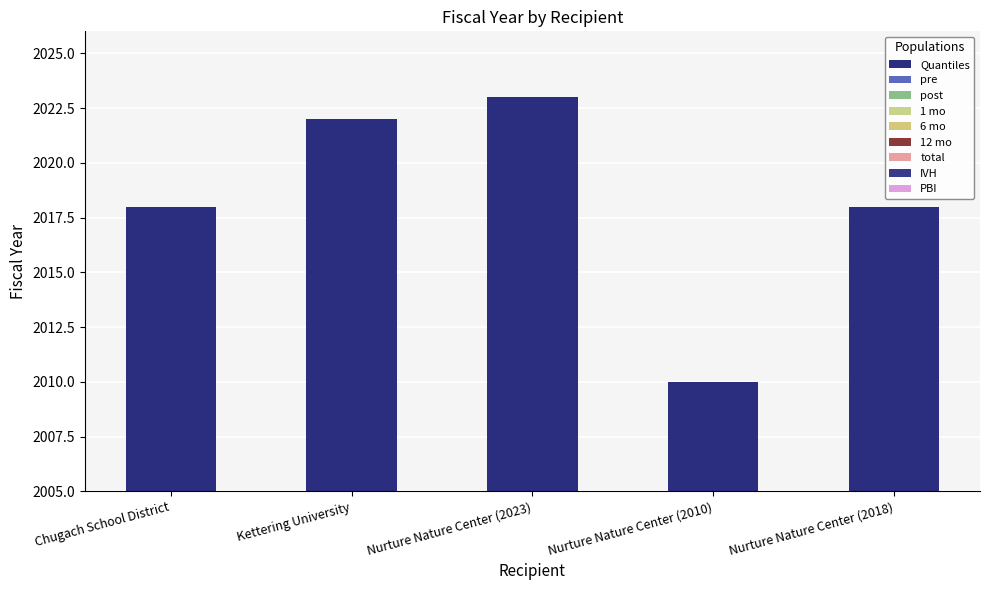

What is the difference between the maximum and minimum values?

13